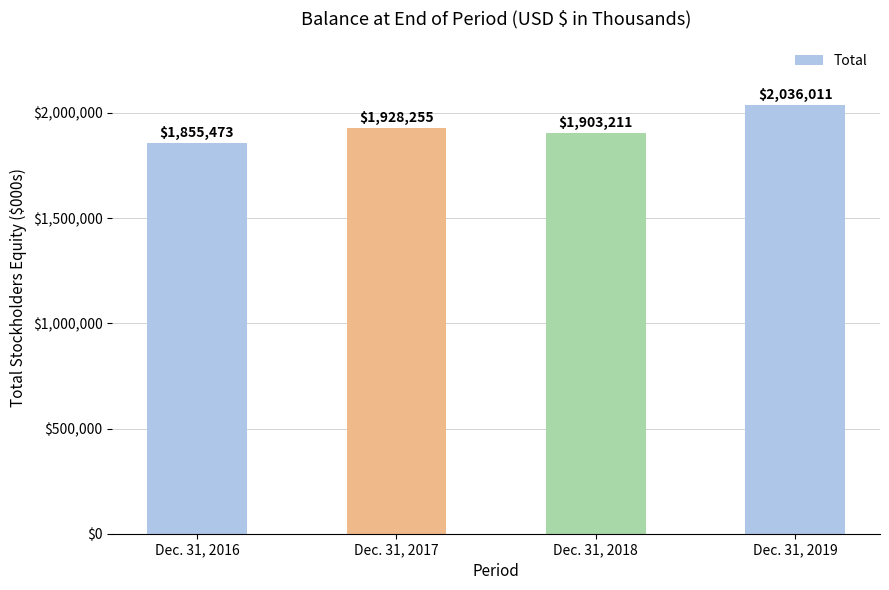

What is the ratio of the value at Dec. 31, 2017 to the value at Dec. 31, 2019?

0.9